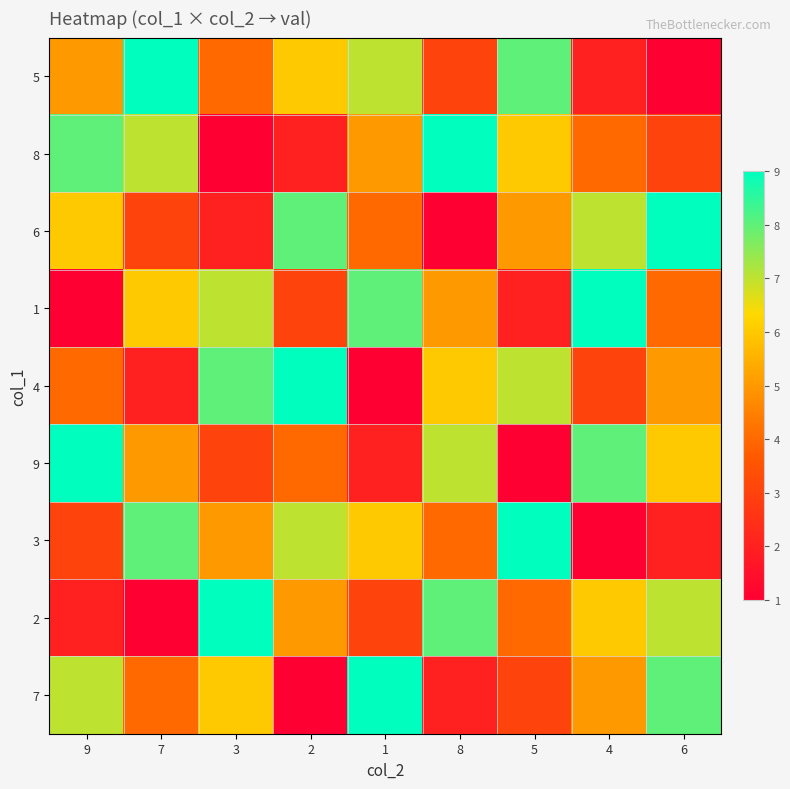

At 2, list the series in order from smallest to largest.

7, 8, 1, 9, 2, 5, 3, 6, 4